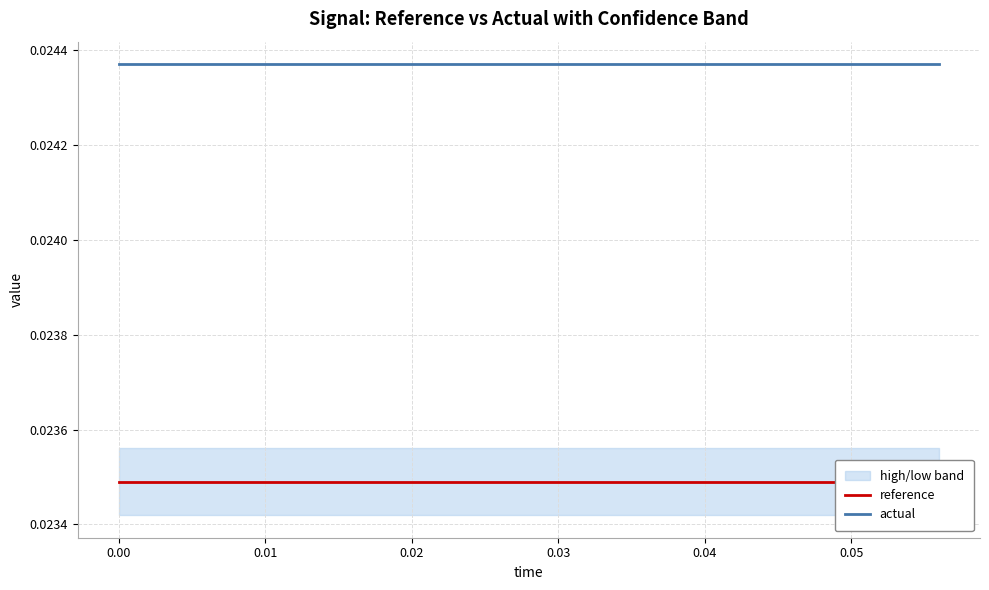

At how many categories does at least one series exceed 0?

15